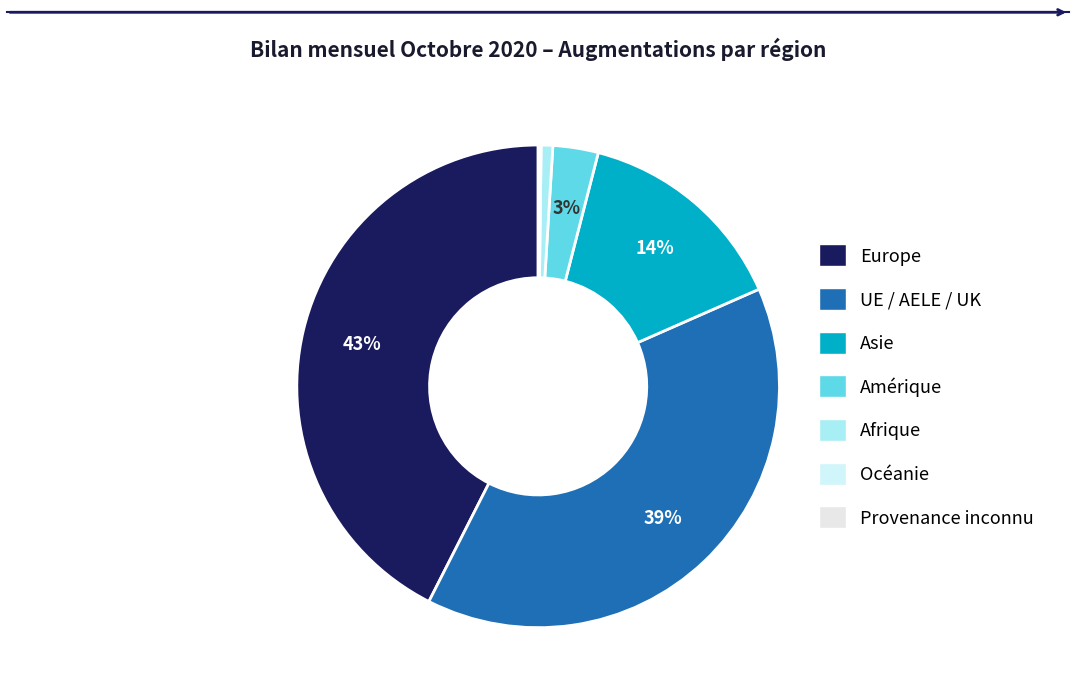

How many segments does this pie chart have?

7